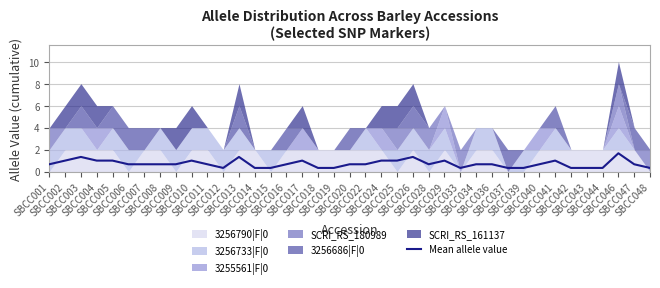

What is the highest value of the Mean allele value series?

1.7